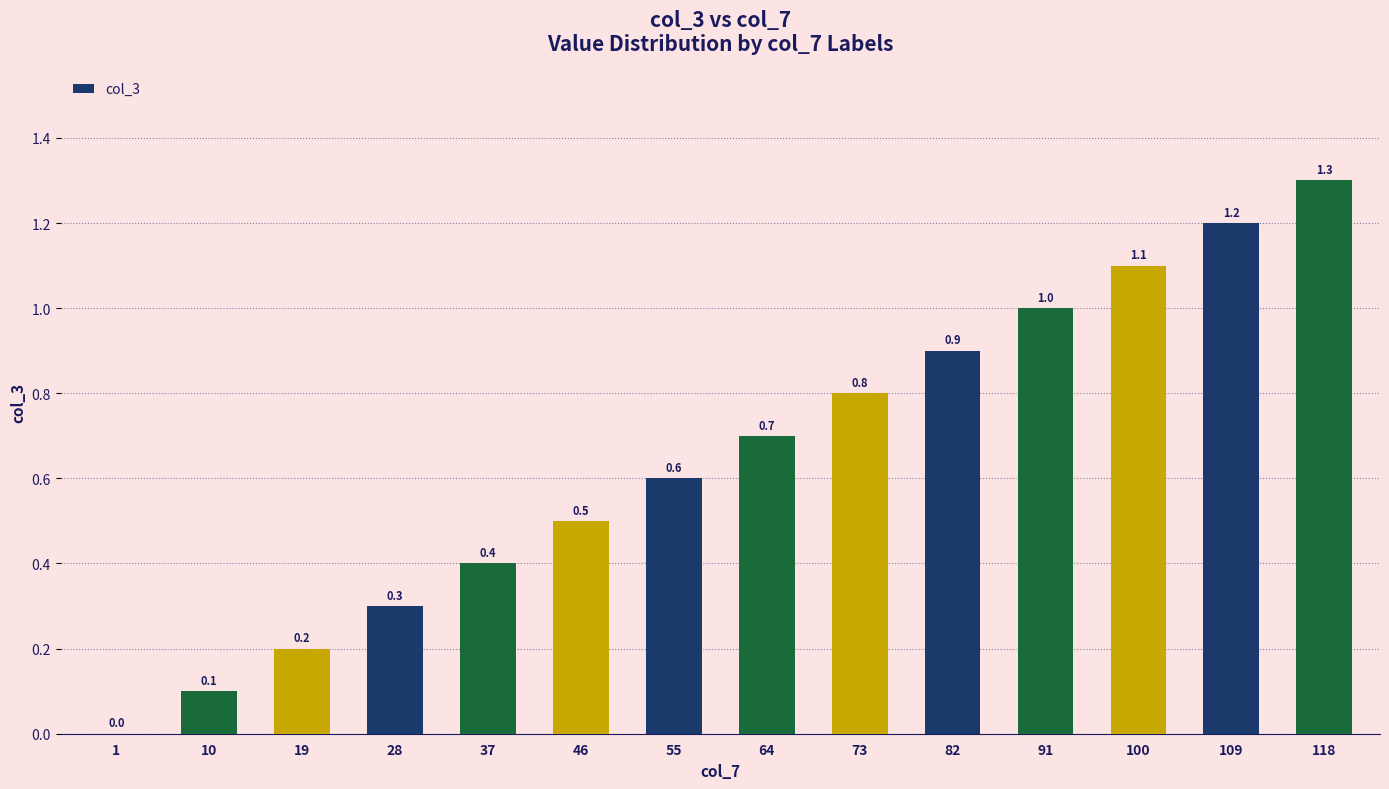

True or false: the data shows 0.6 at 37.

False